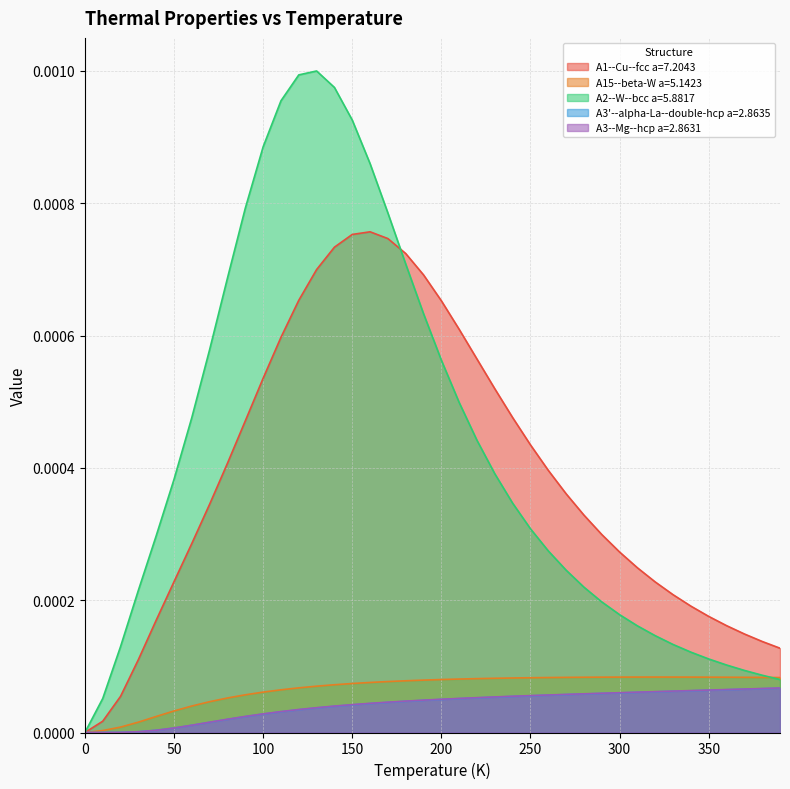

Reading right to left, transcribe all the data shown in this chart.

A1--Cu--fcc a=7.2043: 0.0	0.0	0.0	0.0	0.0	0.0	0.0	0.0	0.0	0.0	0.0	0.0	0.0	0.0	0.0	0.0	0.0	0.0	0.0	0.0	0.0	0.0	0.0	0.0	0.0	0.0	0.0	0.0	0.0	0.0	0.0	0.0	0.0	0.0	0.0	0.0	0.0	0.0	0.0	0.0
A15--beta-W a=5.1423: 0.0	0.0	0.0	0.0	0.0	0.0	0.0	0.0	0.0	0.0	0.0	0.0	0.0	0.0	0.0	0.0	0.0	0.0	0.0	0.0	0.0	0.0	0.0	0.0	0.0	0.0	0.0	0.0	0.0	0.0	0.0	0.0	0.0	0.0	0.0	0.0	0.0	0.0	0.0	0.0
A2--W--bcc a=5.8817: 0.0	0.0	0.0	0.0	0.0	0.0	0.0	0.0	0.0	0.0	0.0	0.0	0.0	0.0	0.0	0.0	0.0	0.0	0.0	0.0	0.0	0.0	0.0	0.0	0.0	0.0	0.0	0.0	0.0	0.0	0.0	0.0	0.0	0.0	0.0	0.0	0.0	0.0	0.0	0.0
A3'--alpha-La--double-hcp a=2.8635: 0.0	0.0	0.0	0.0	0.0	0.0	0.0	0.0	0.0	0.0	0.0	0.0	0.0	0.0	0.0	0.0	0.0	0.0	0.0	0.0	0.0	0.0	0.0	0.0	0.0	0.0	0.0	0.0	0.0	0.0	0.0	0.0	0.0	0.0	0.0	0.0	0.0	0.0	0.0	0.0
A3--Mg--hcp a=2.8631: 0.0	0.0	0.0	0.0	0.0	0.0	0.0	0.0	0.0	0.0	0.0	0.0	0.0	0.0	0.0	0.0	0.0	0.0	0.0	0.0	0.0	0.0	0.0	0.0	0.0	0.0	0.0	0.0	0.0	0.0	0.0	0.0	0.0	0.0	0.0	0.0	0.0	0.0	0.0	0.0